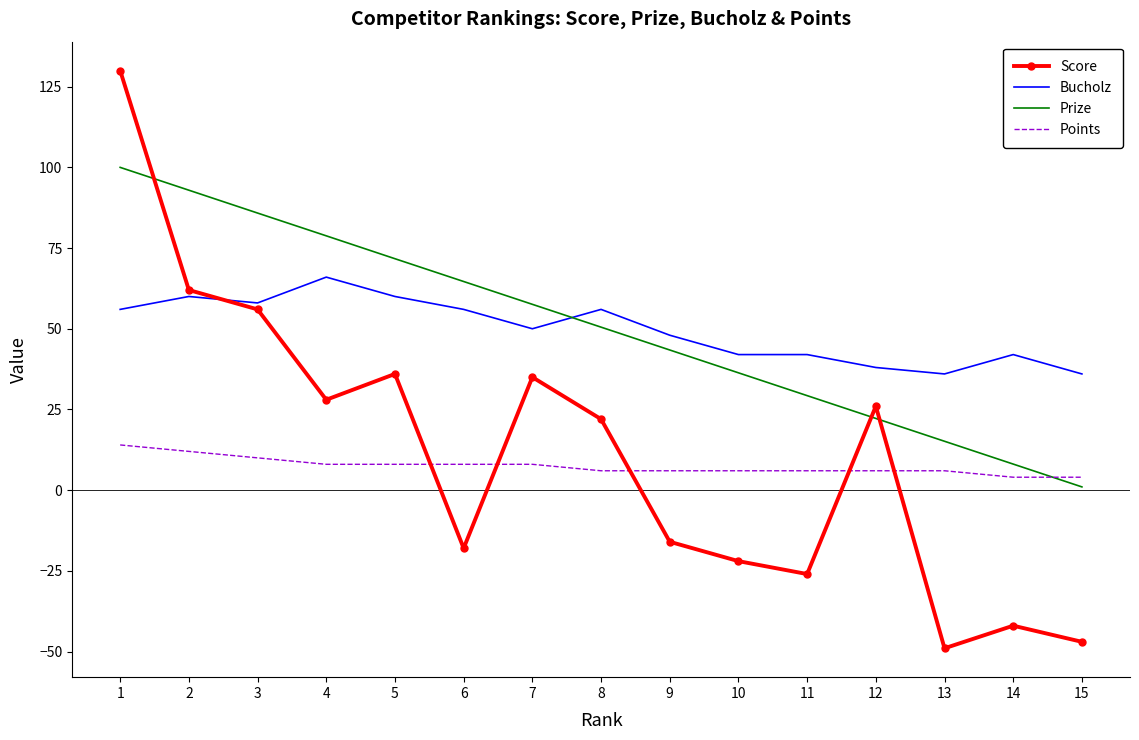

At which label does Points first exceed 6?

1